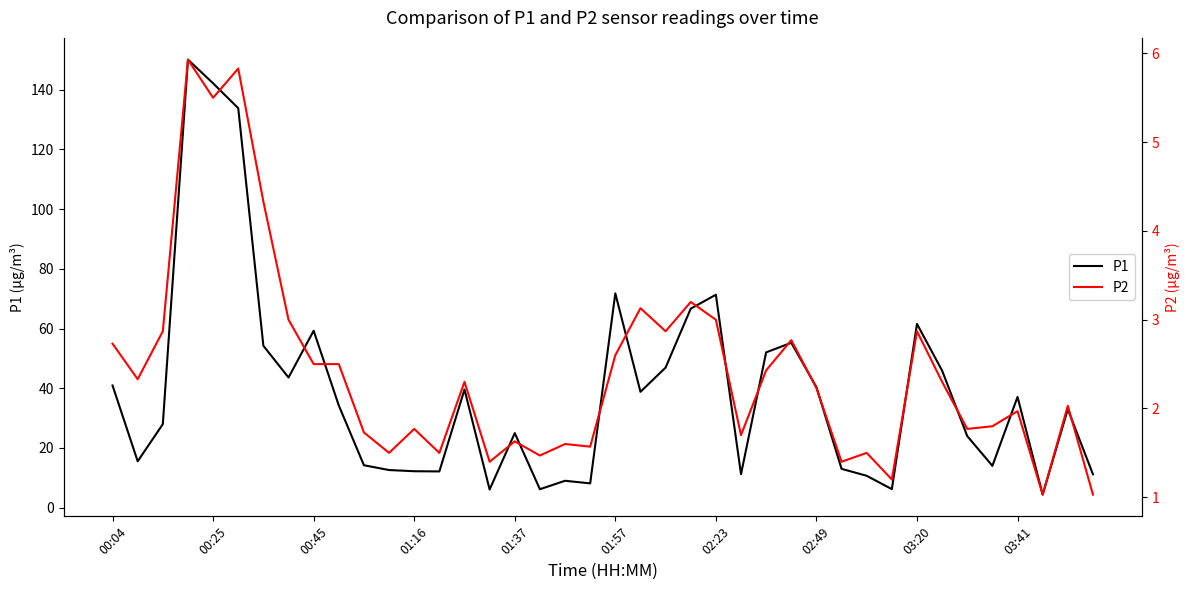

True or false: P2 and P1 intersect in this chart.

False